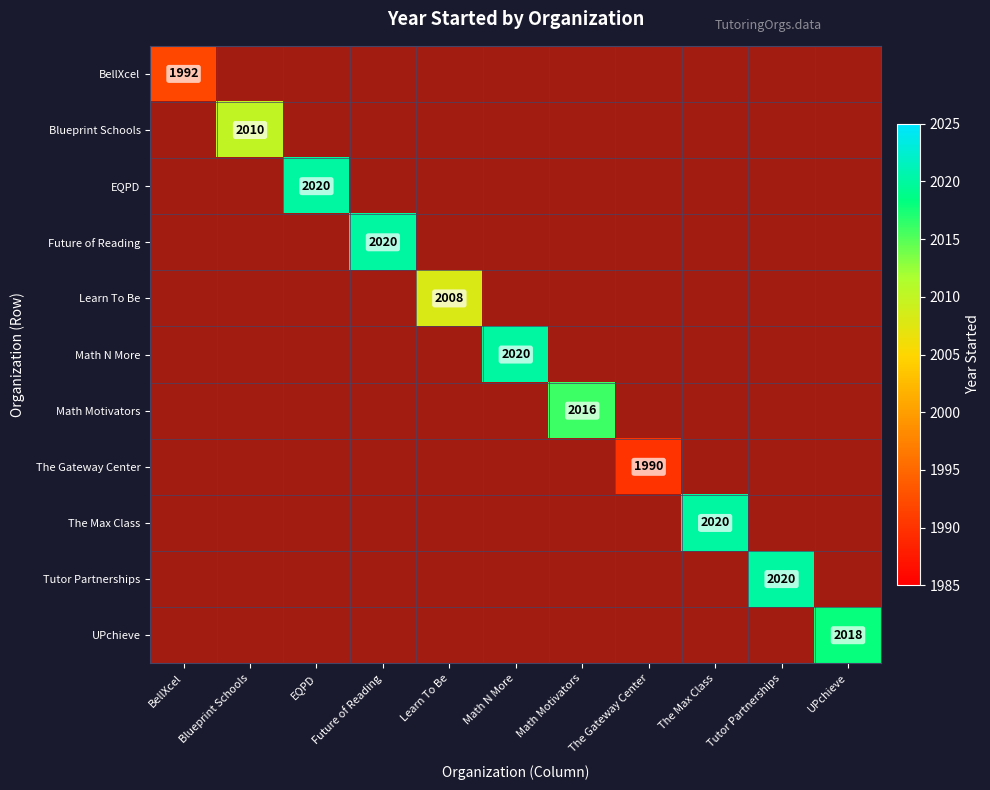

How many data points does each series have?

11